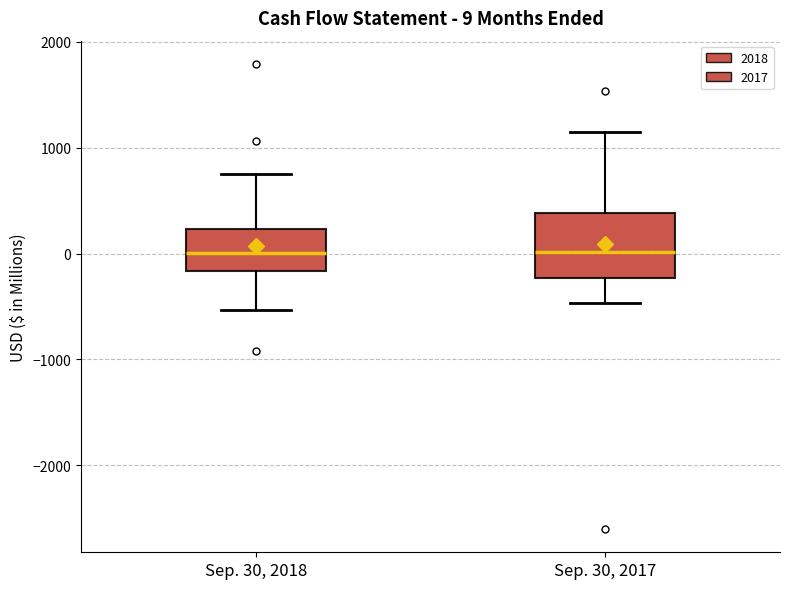

Which box is the tallest, from its lower edge to its upper edge?

Sep. 30, 2017